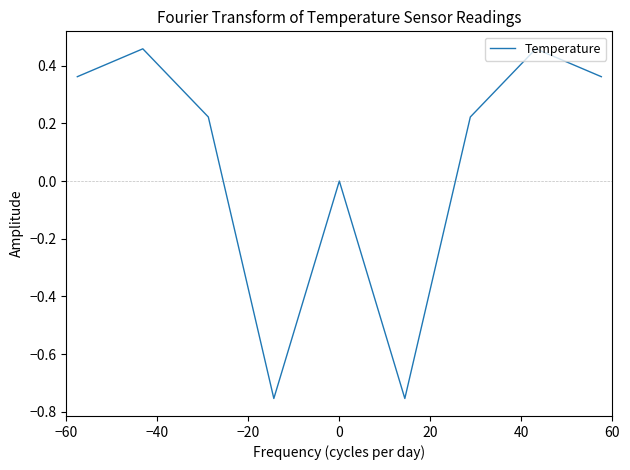

What is the difference between the maximum and minimum values?

1.2